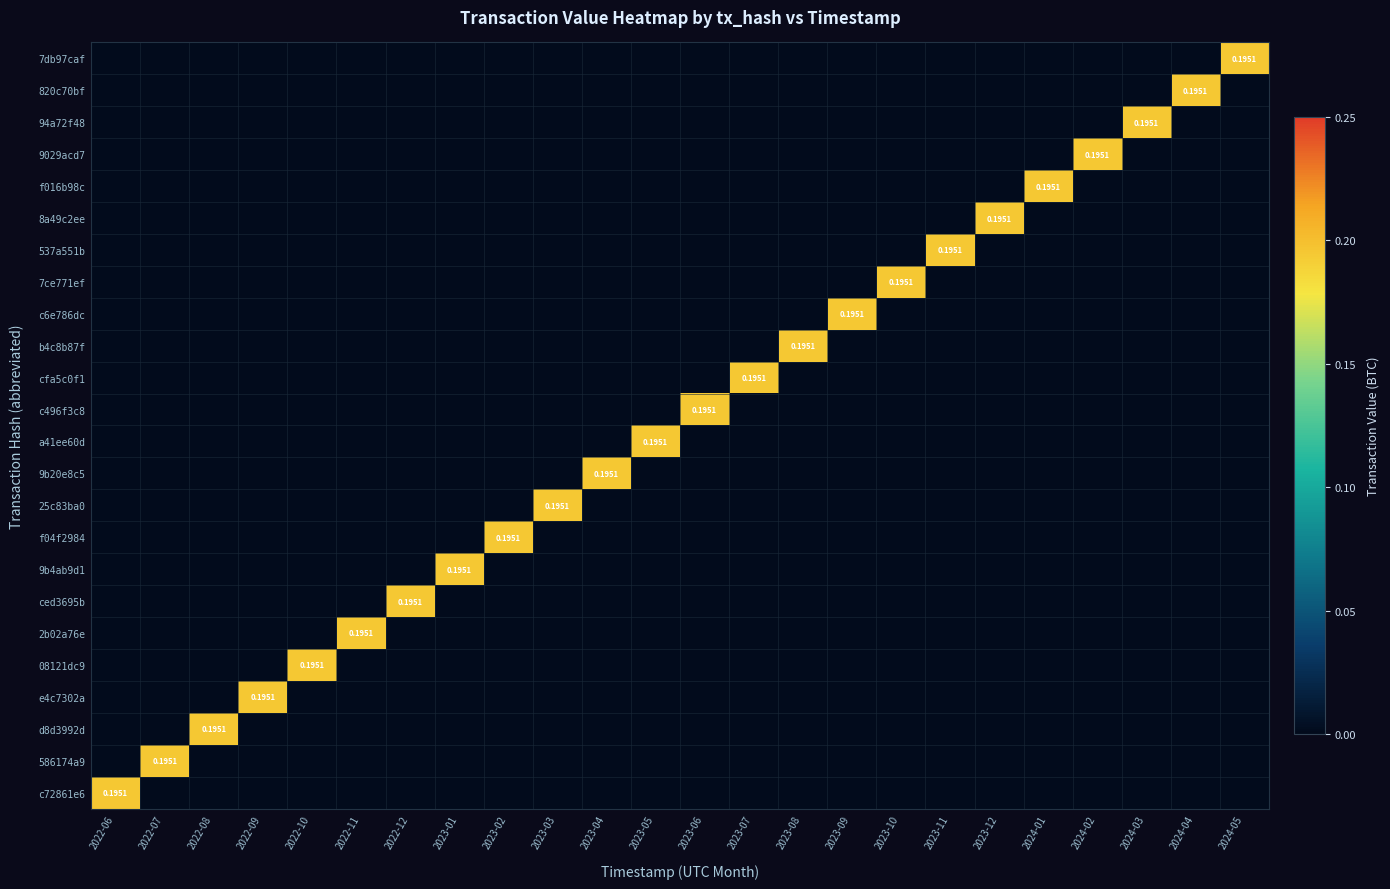

Which series has the largest total across all categories?

7db97caf